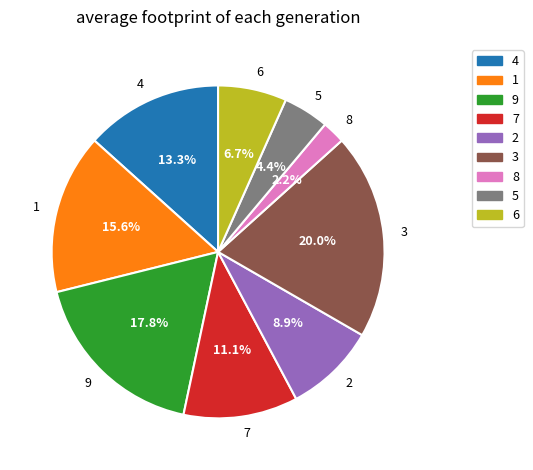

Which category has the biggest portion of the pie?

3